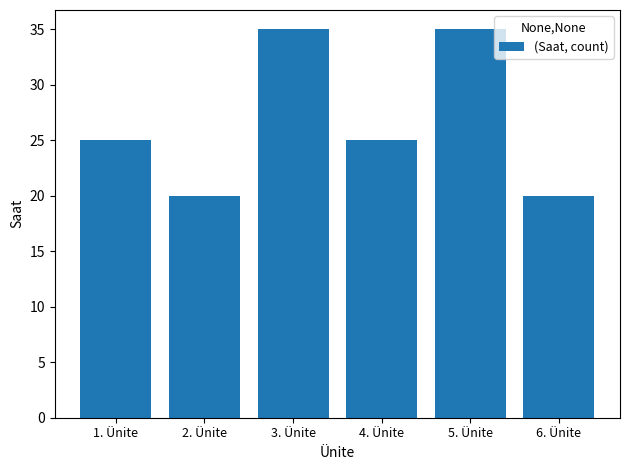

How many series are shown in this chart?

1